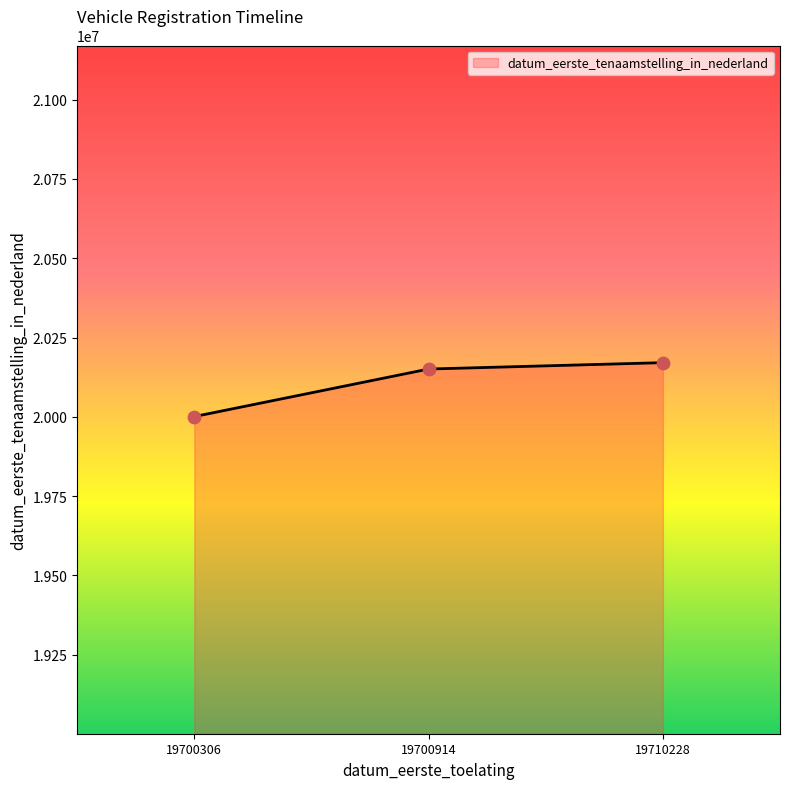

Approximately how many times larger is the value at 19710228 compared to 19700914?

1.0